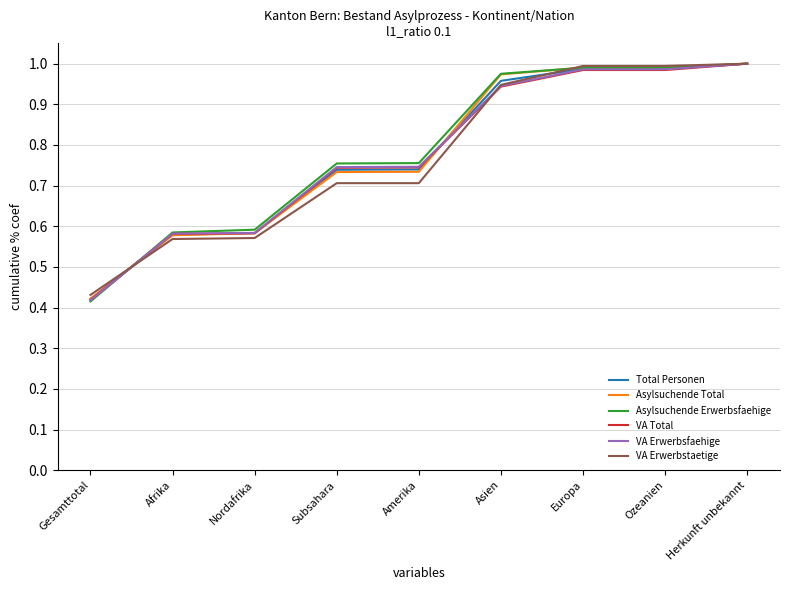

True or false: VA Total has a value of 1.0 at Herkunft unbekannt.

True